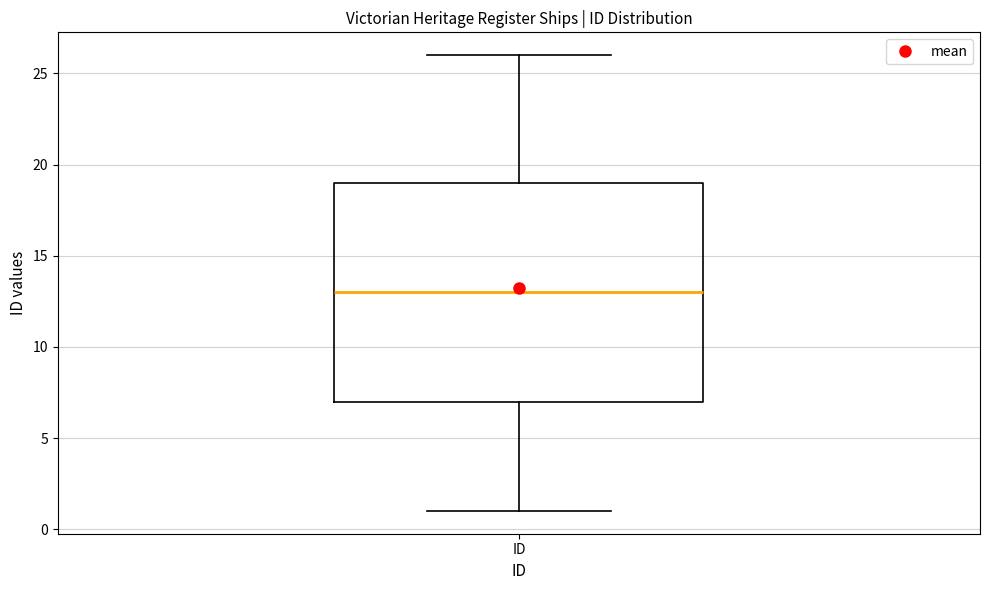

Transcribe this box plot: give where the median line is, the range the box spans, and where the two whiskers end, as read against the y-axis. The values are not printed on the chart, so give them approximately, as read against the axis.

median 13, box 7 to 19, whiskers 1 to 26